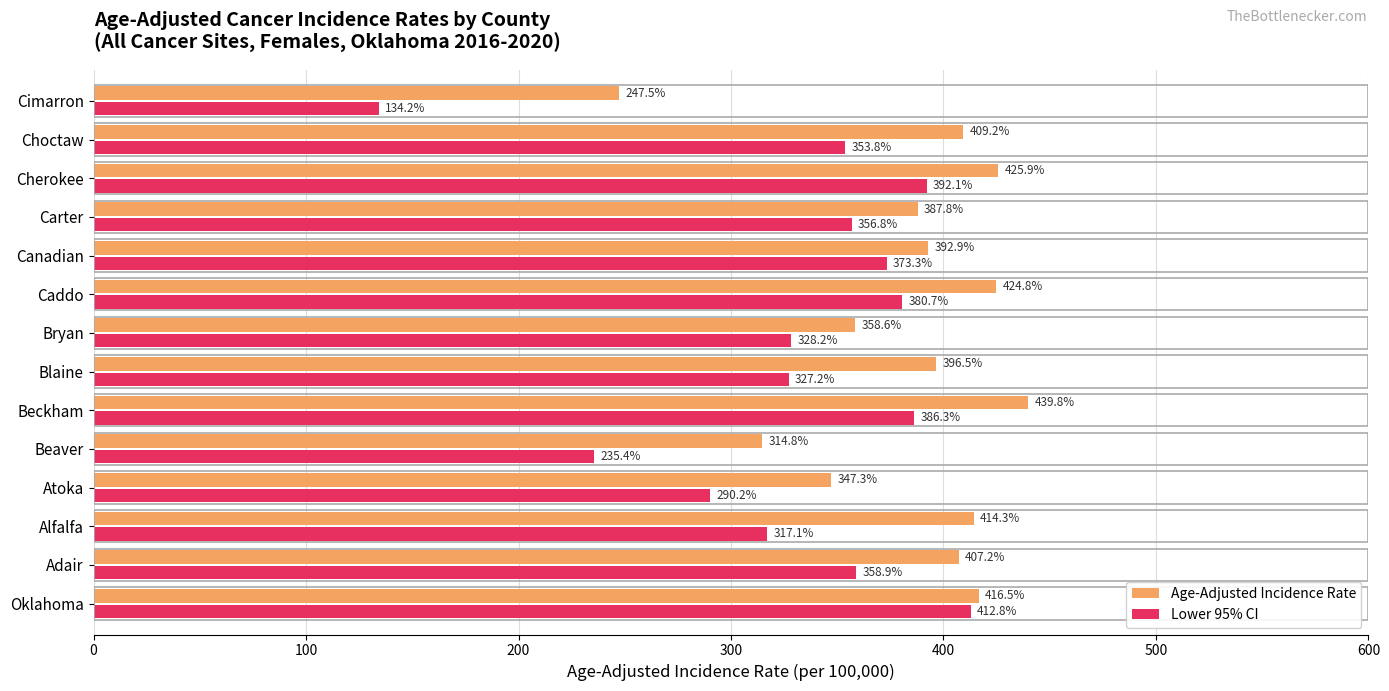

At how many categories does at least one series exceed 302?

13